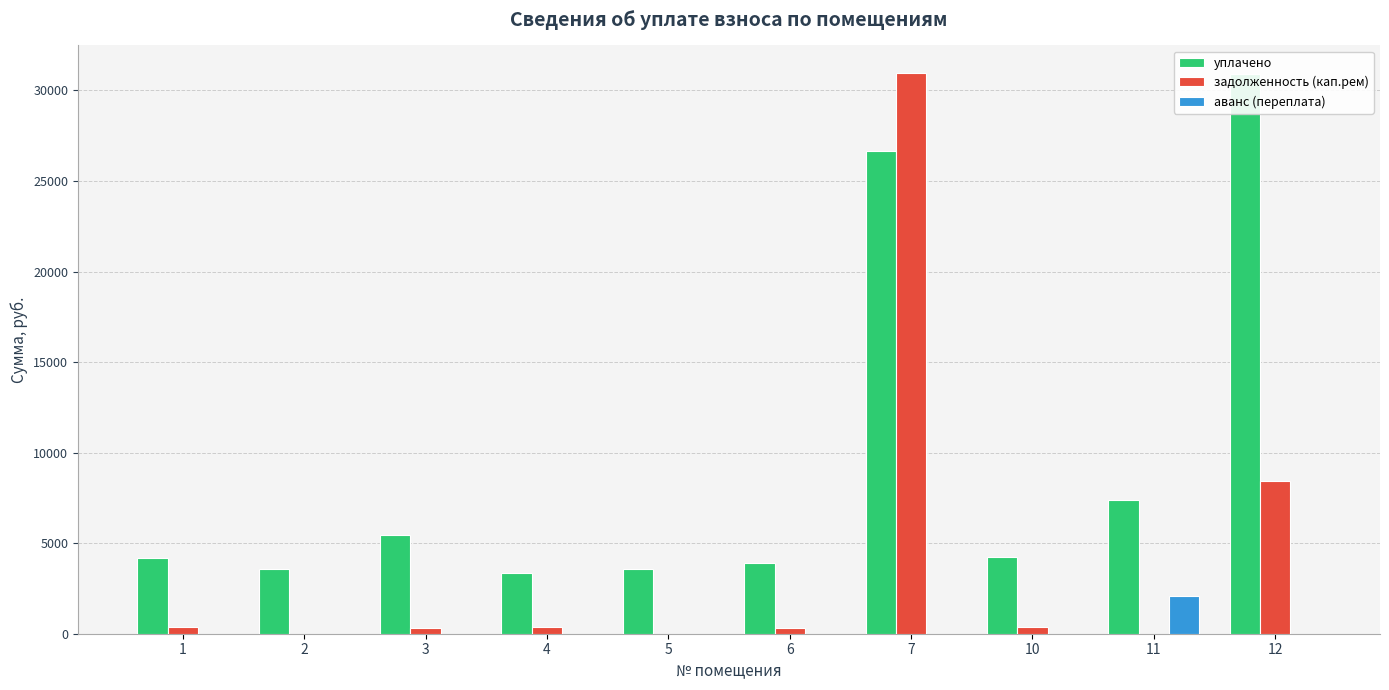

The value of уплачено at 11 is 7358.6. True or false?

True